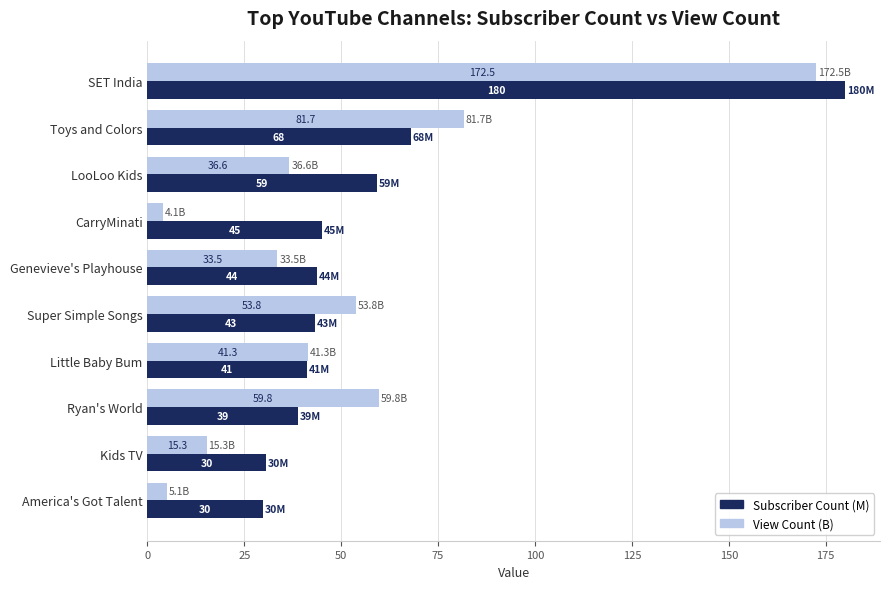

Rank the categories by View Count (B) value from highest to lowest.

SET India, Toys and Colors, Ryan's World, Super Simple Songs, Little Baby Bum, LooLoo Kids, Genevieve's Playhouse, Kids TV, America's Got Talent, CarryMinati